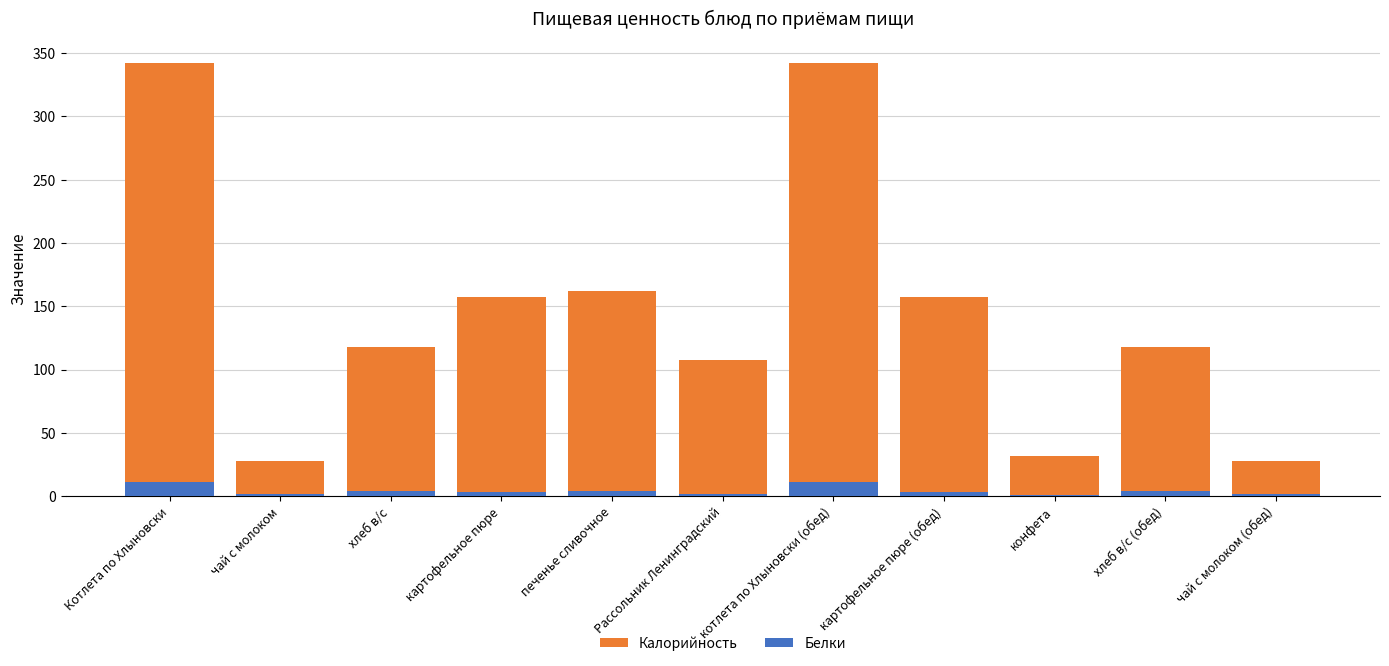

At which category does the chart reach its peak across all series?

Котлета по Хлыновски